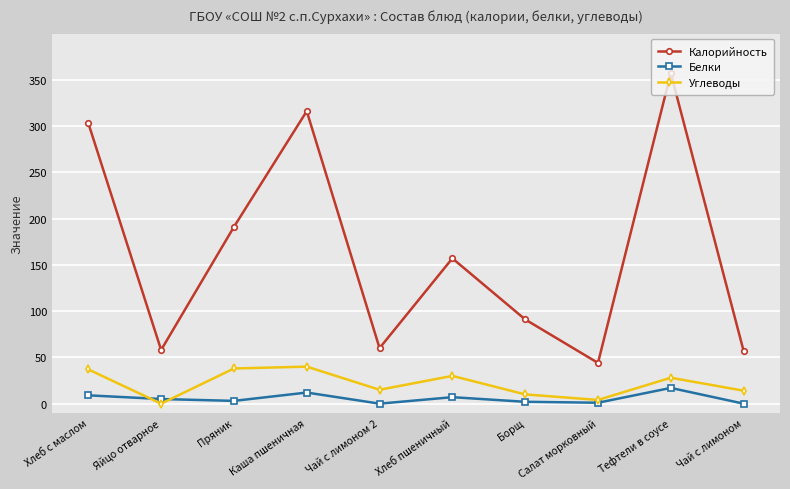

Count the number of data series in this chart.

3